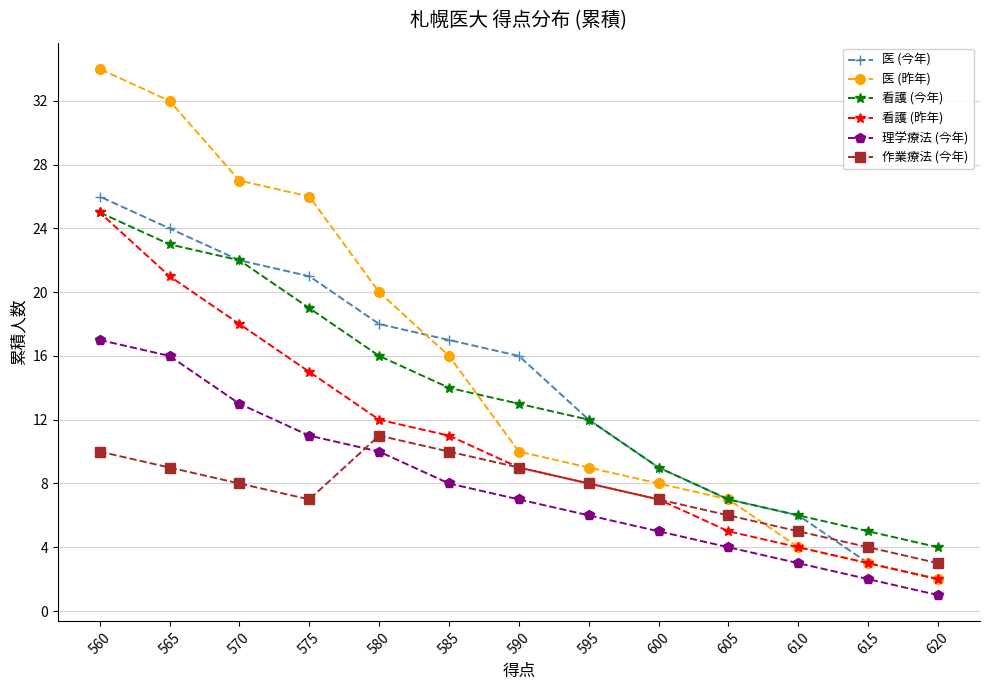

At how many categories does at least one series exceed 22?

4